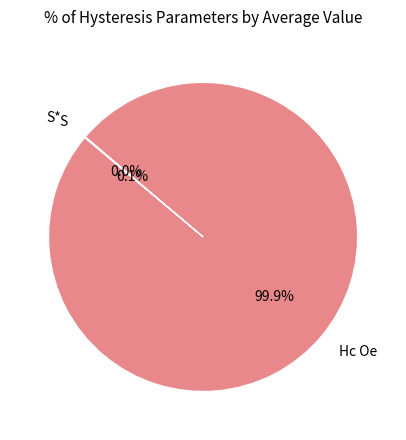

Which category has the biggest portion of the pie?

Hc Oe